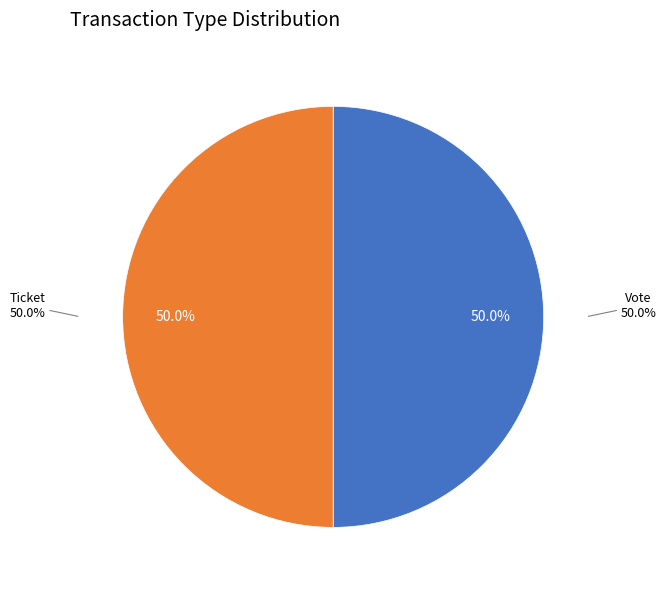

Does Ticket account for over 50% of the chart?

No